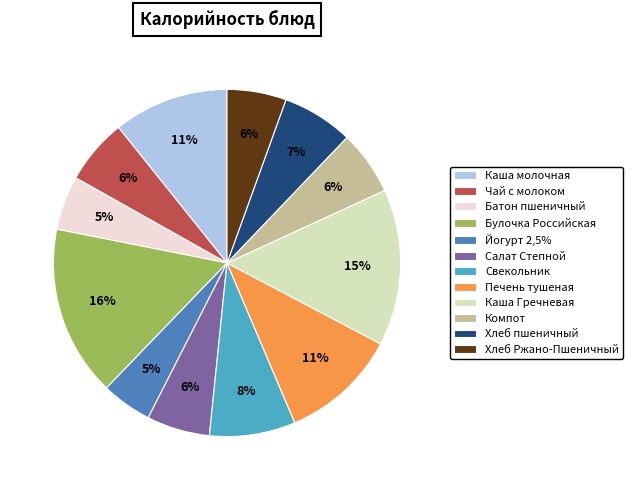

Which category has the biggest portion of the pie?

Булочка Российская